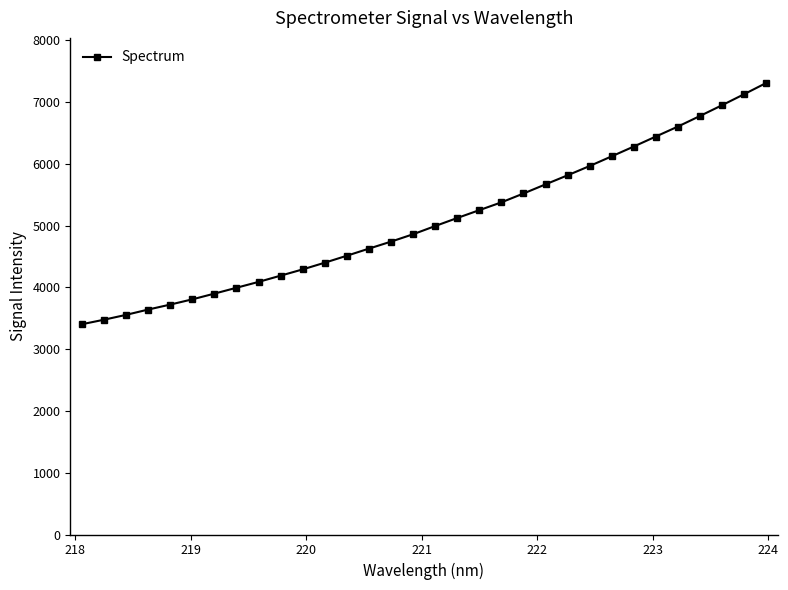

What is the difference between the maximum and minimum values?

3904.0